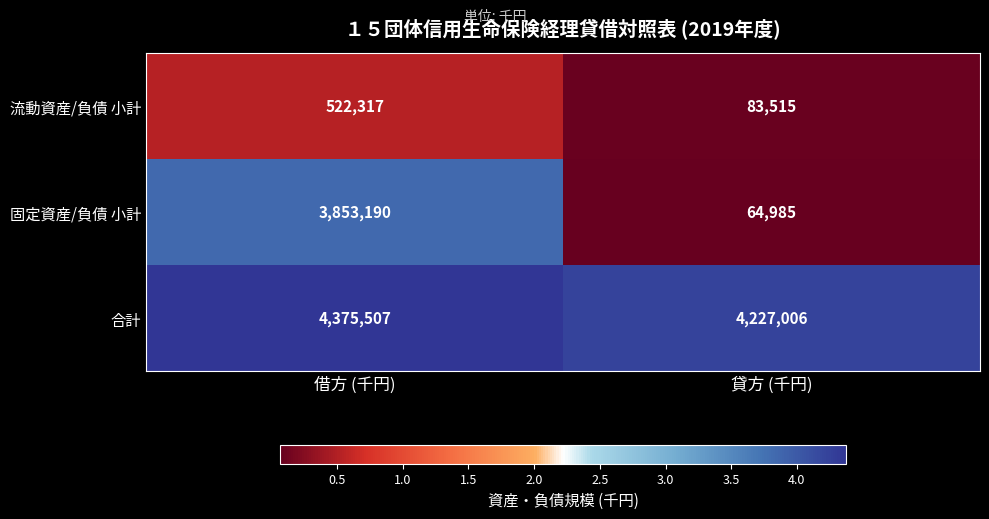

True or false: 流動資産/負債 小計 has a value of 522317 at 借方 (千円).

True